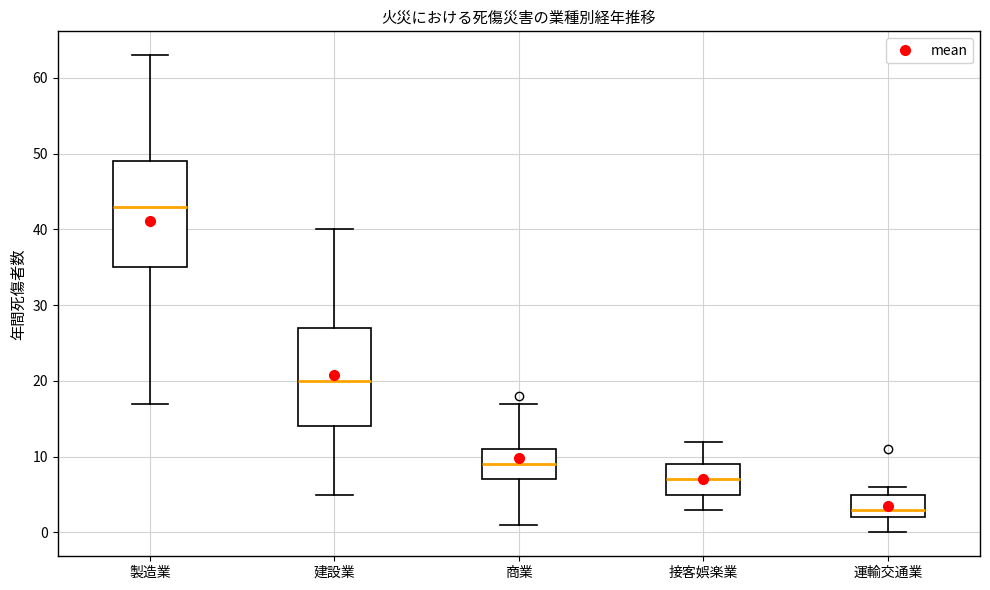

Which box is the tallest, from its lower edge to its upper edge?

製造業